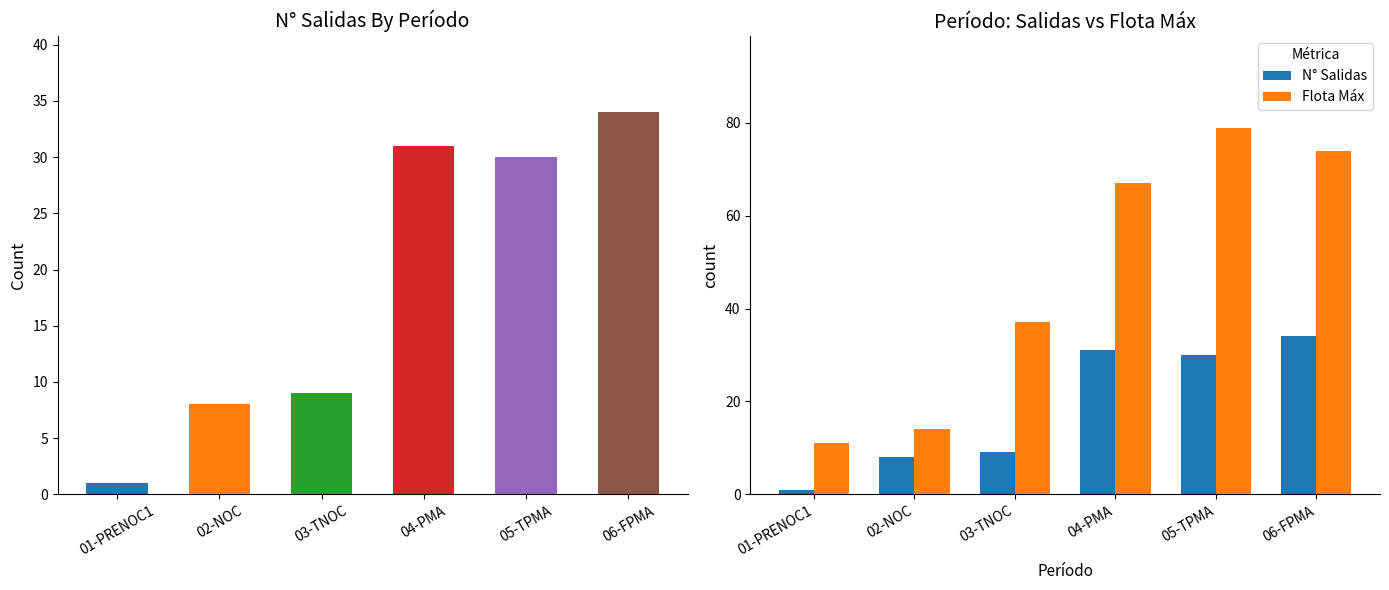

How many data points in N° Salidas are above 30?

2